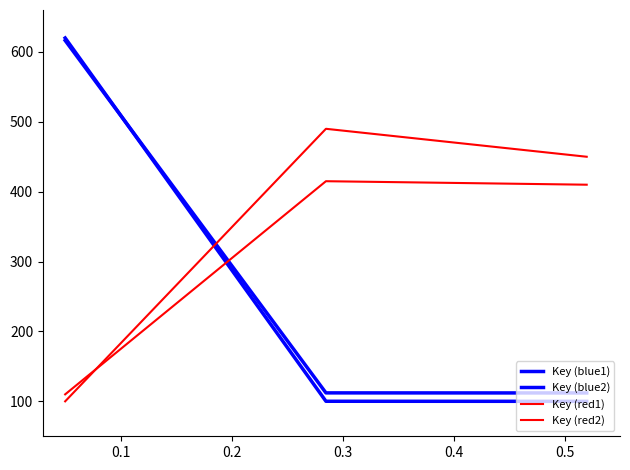

Does the chart display data point markers on the line(s)?

No